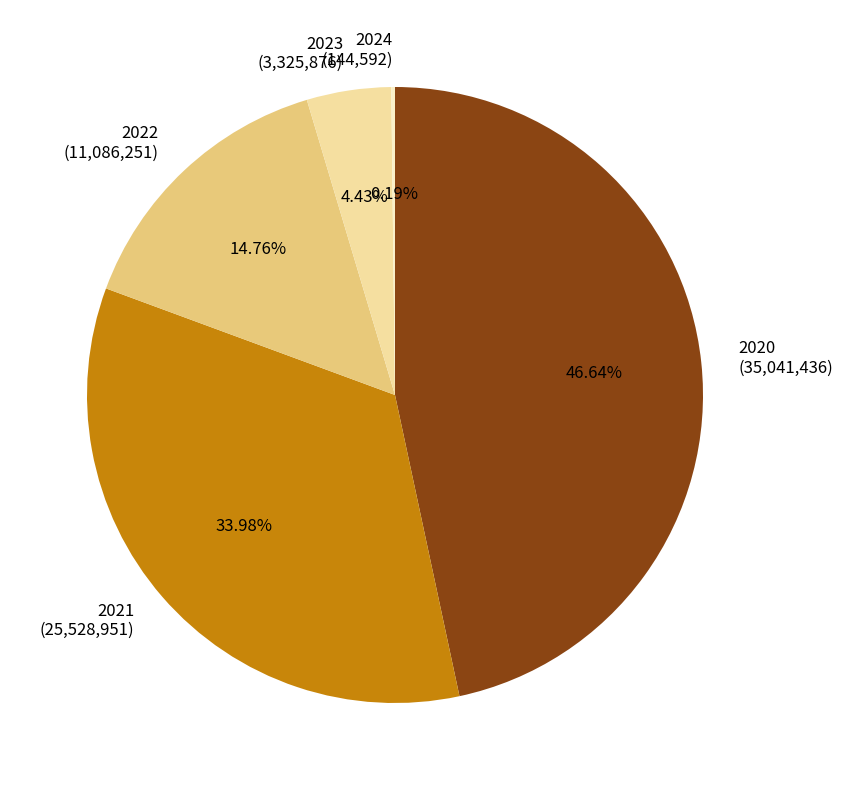

Approximately how many times larger is the value at 2023 (3,325,876) compared to 2022 (11,086,251)?

0.3